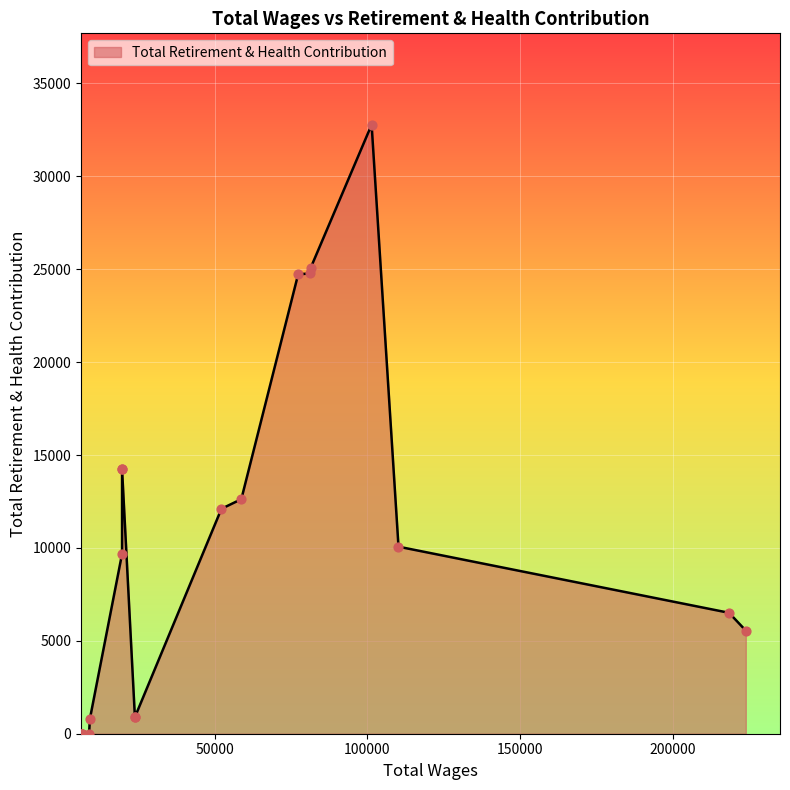

Between 6600.0 and 19705.0, which is larger?

19705.0